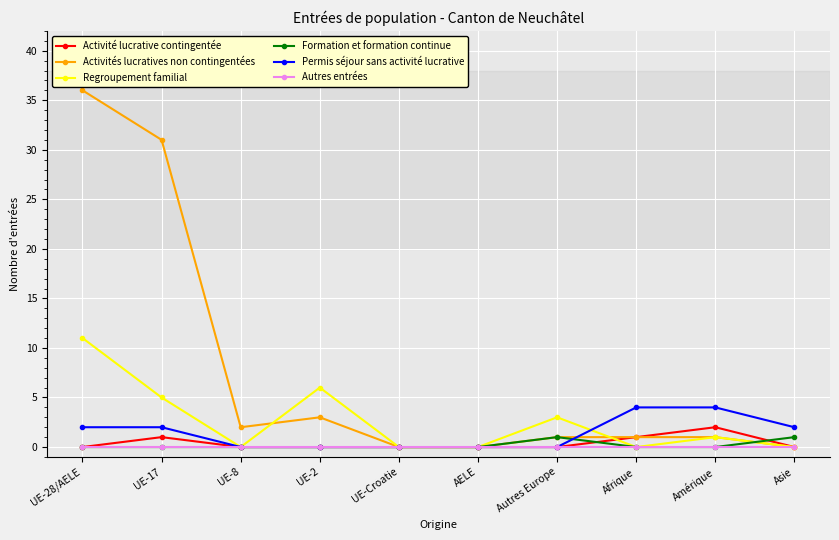

What position from the left is UE-2?

4